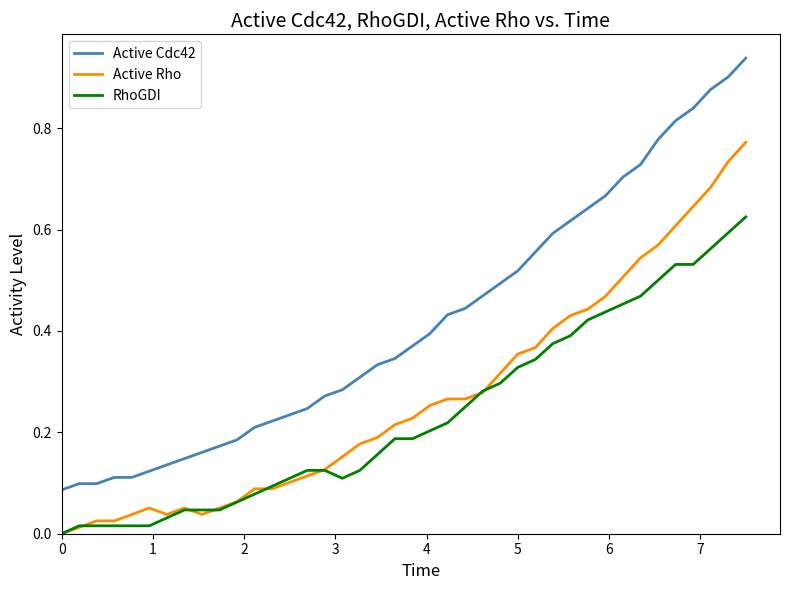

Which series has the largest total across all categories?

Active Cdc42